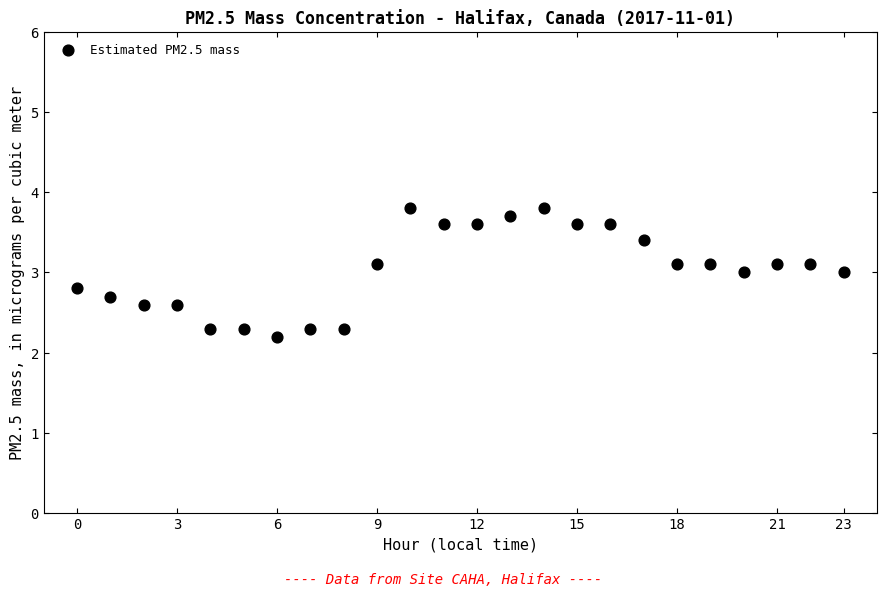

How many data points are displayed?

24